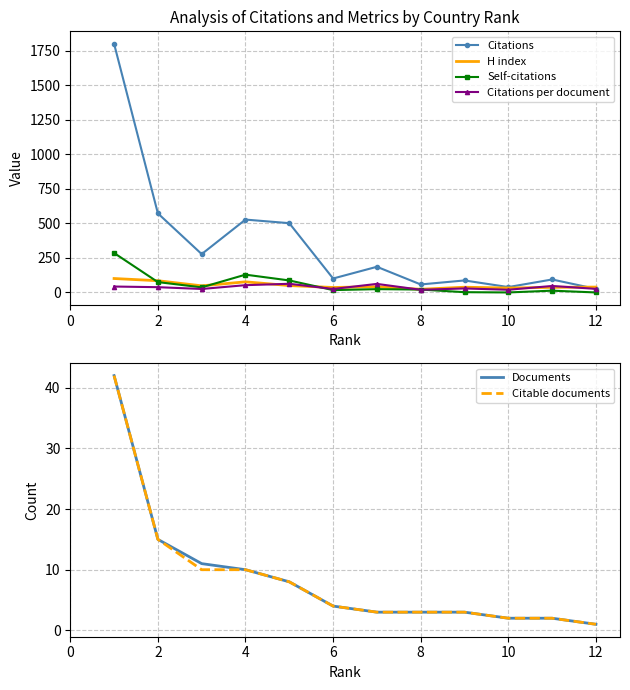

The value of Self-citations at 12 is 0.0. True or false?

True